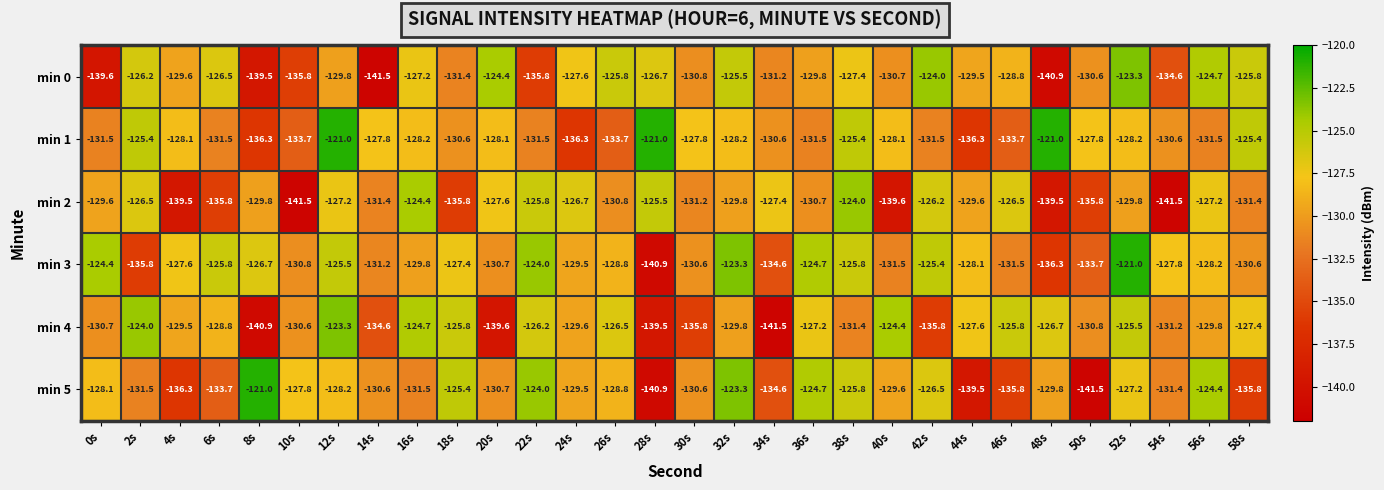

Where does the min 3 series first go above -128?

0s